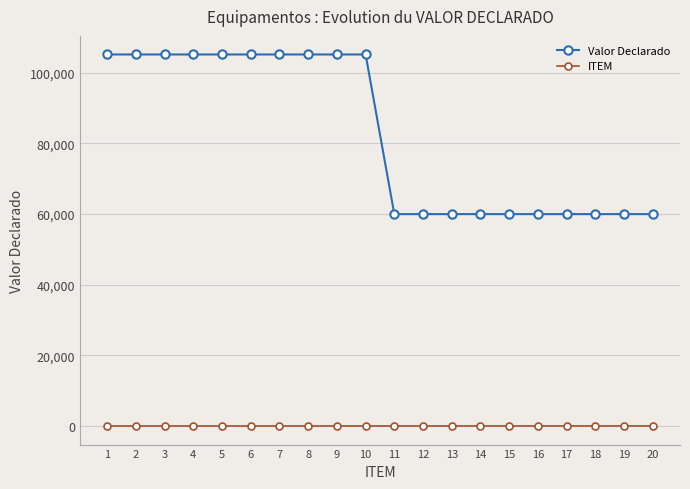

True or false: ITEM has a value of 11 at 11.

True